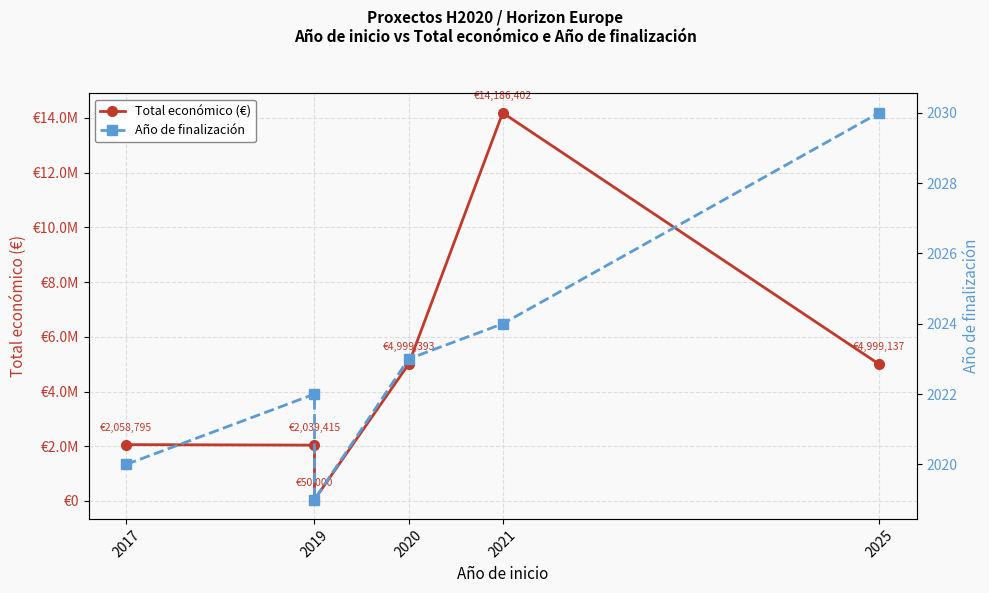

What are all the series names shown in the legend?

Total económico (€), Año de finalización